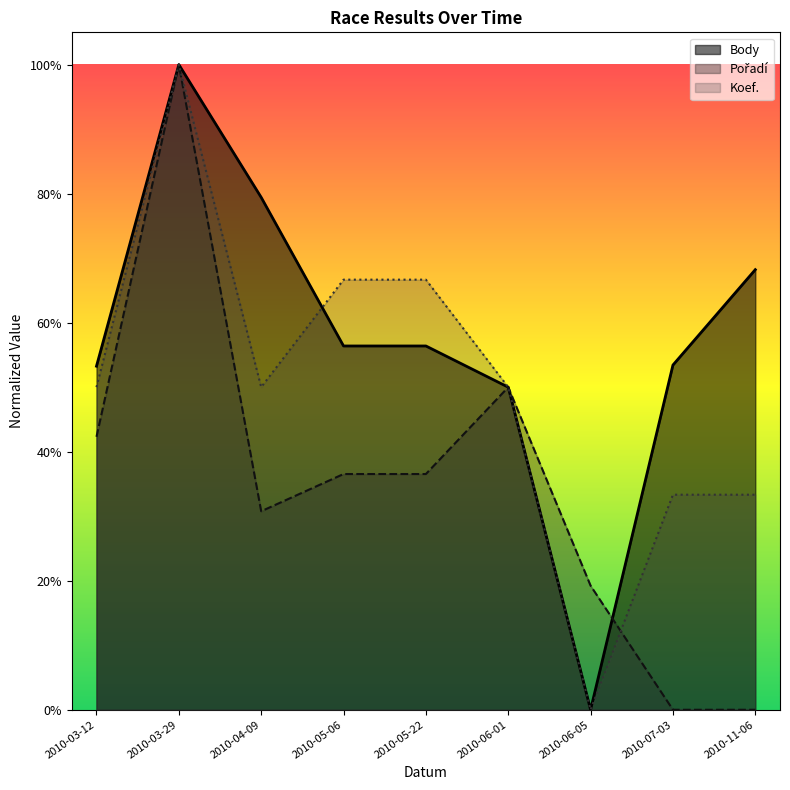

Which has a higher value, 2010-06-05 or 2010-07-03?

2010-07-03